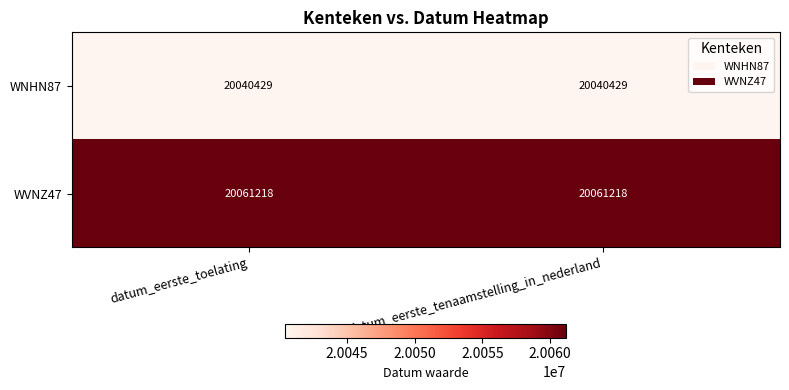

Rank the series at datum_eerste_toelating from lowest to highest value.

WNHN87, WVNZ47